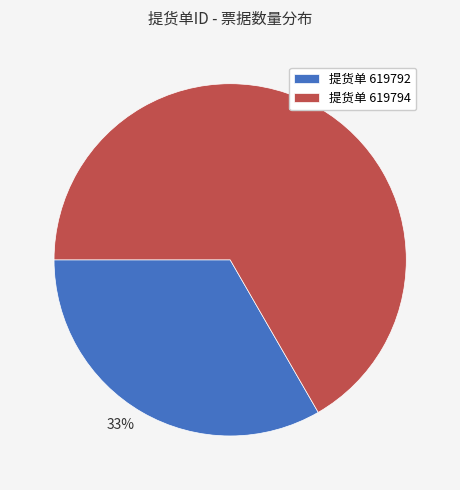

To the nearest percent, what is the average slice percentage?

50%